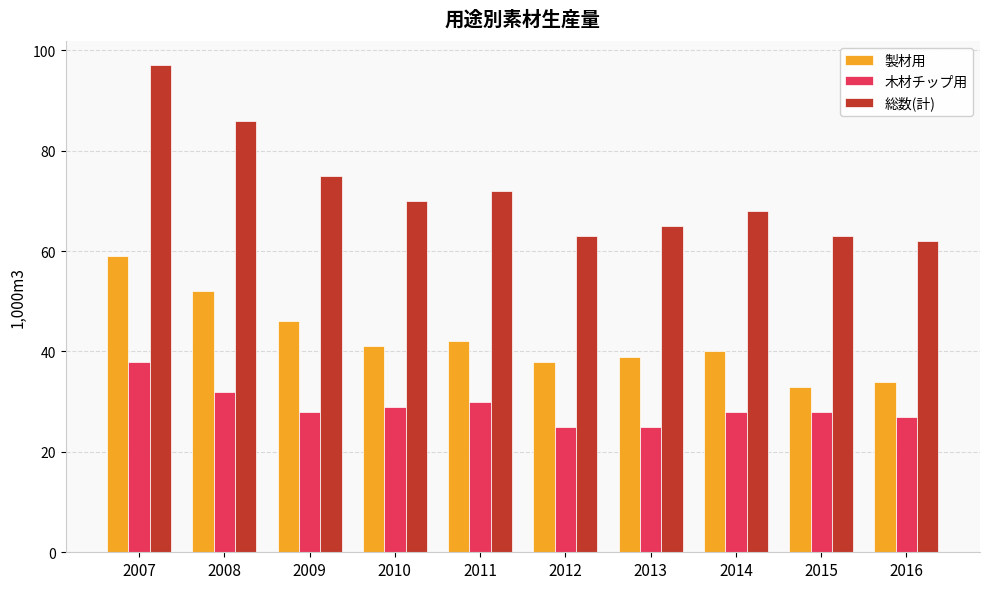

What are all the series names shown in the legend?

製材用, 木材チップ用, 総数(計)